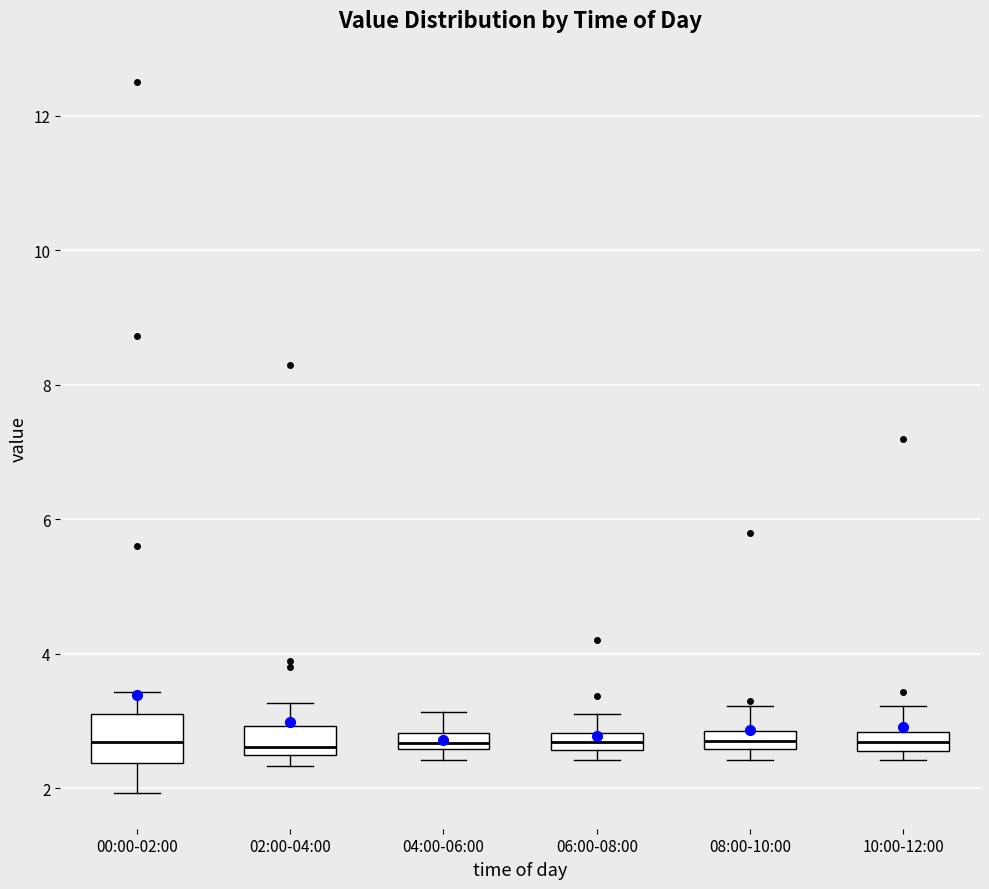

Comparing the boxes themselves (not the whiskers), which one is the tallest?

00:00-02:00